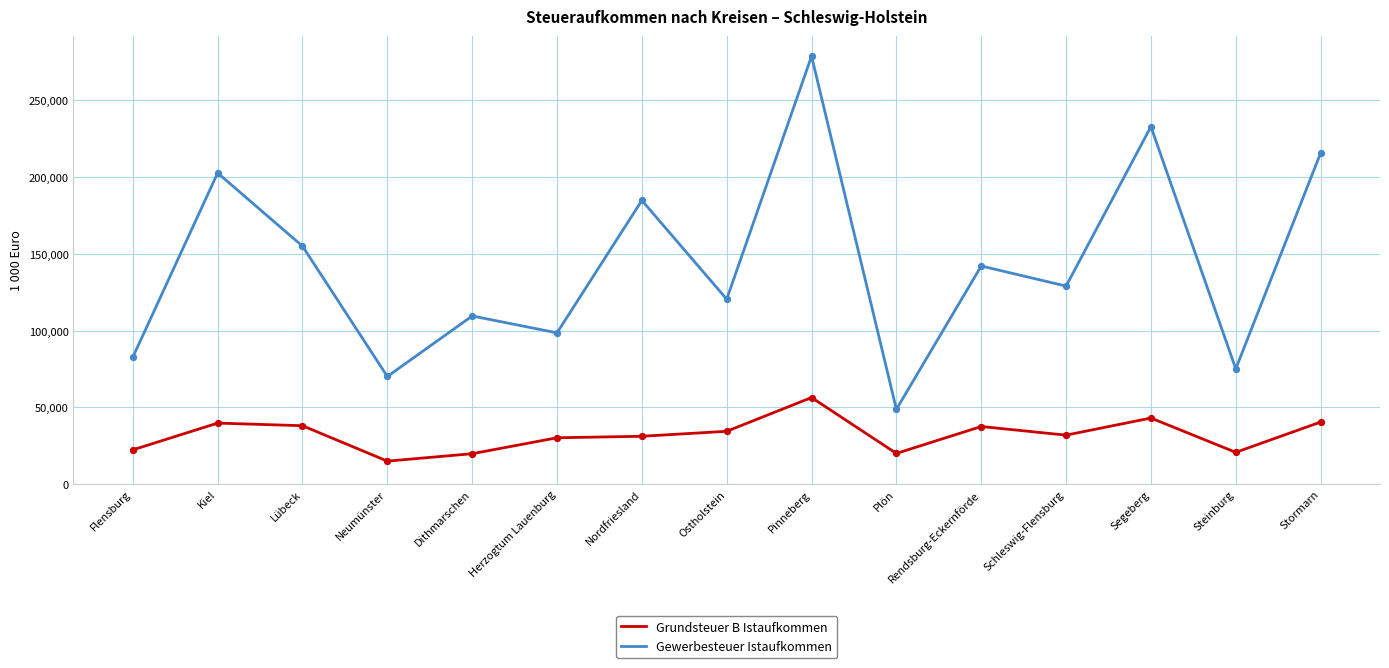

At which category is the sum across all series the highest?

Pinneberg